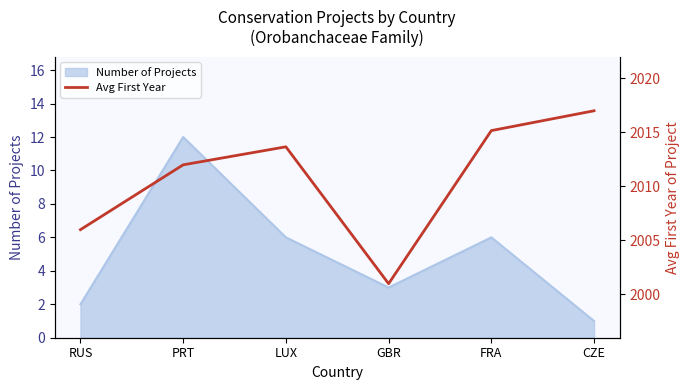

At which label does Number of Projects reach its peak?

PRT